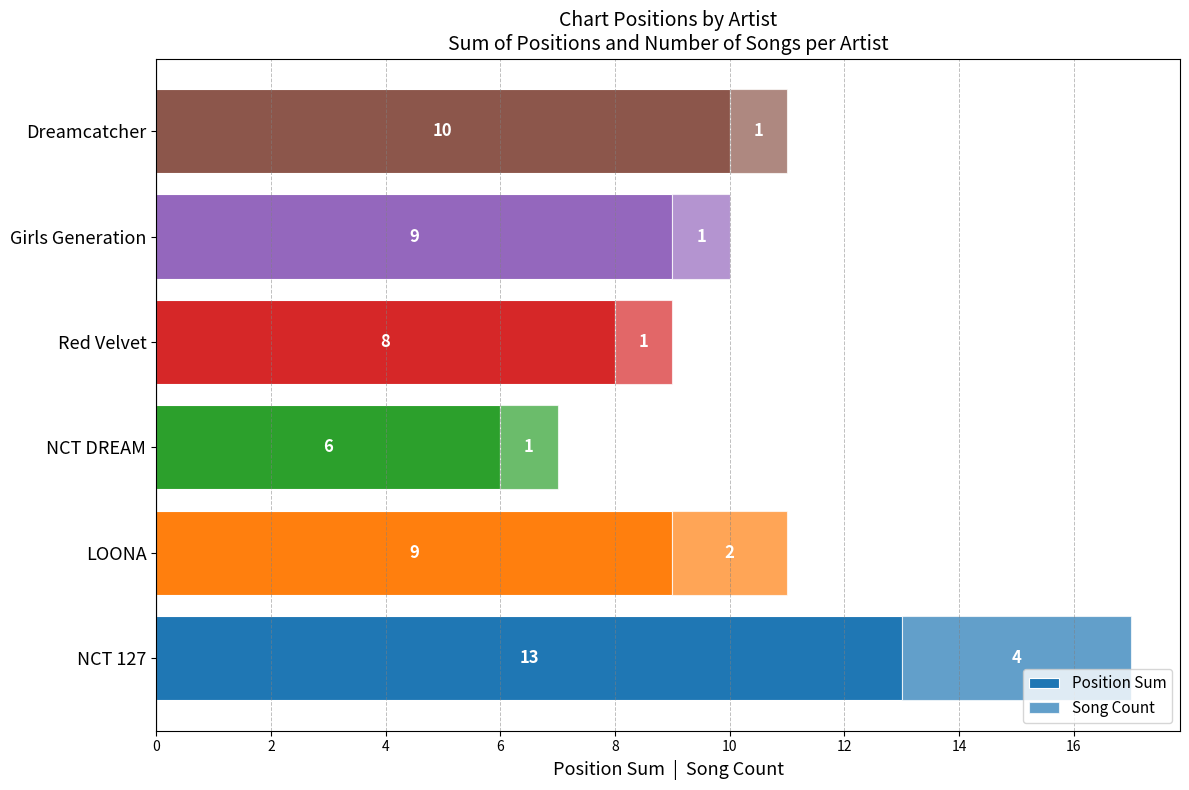

Which series has the largest total across all categories?

Position Sum